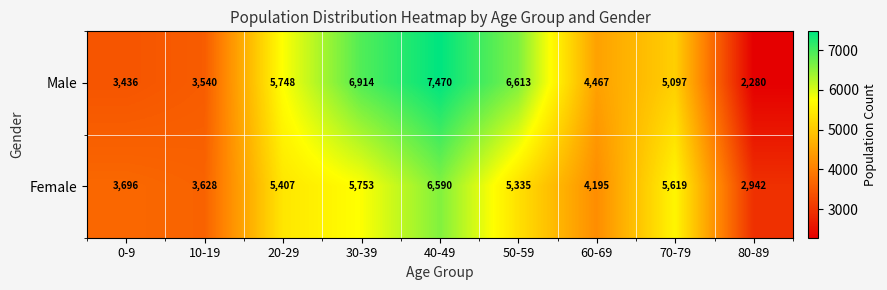

What is the difference between the highest and lowest values at 80-89?

662